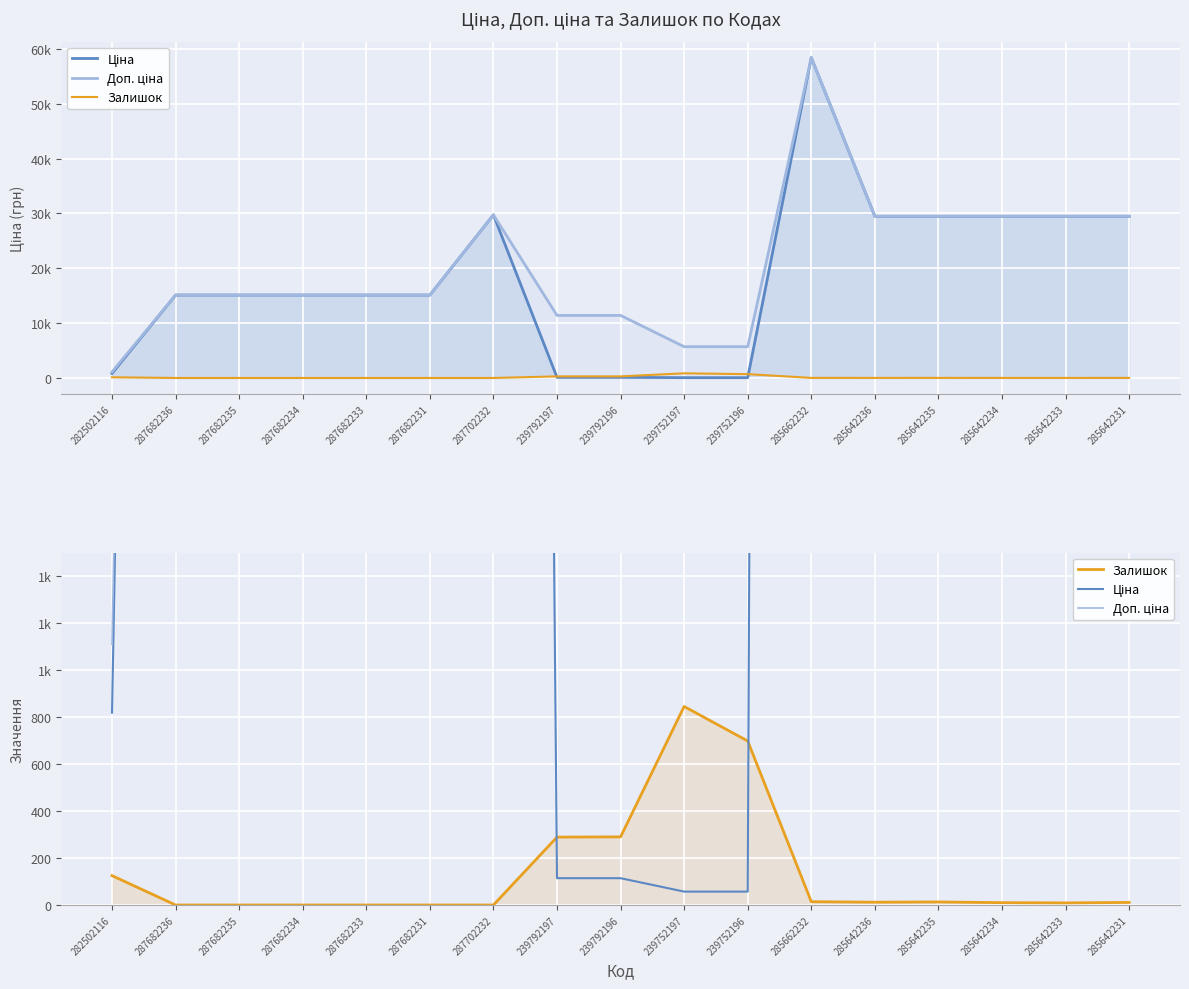

What is the maximum value for Залишок?

845.0